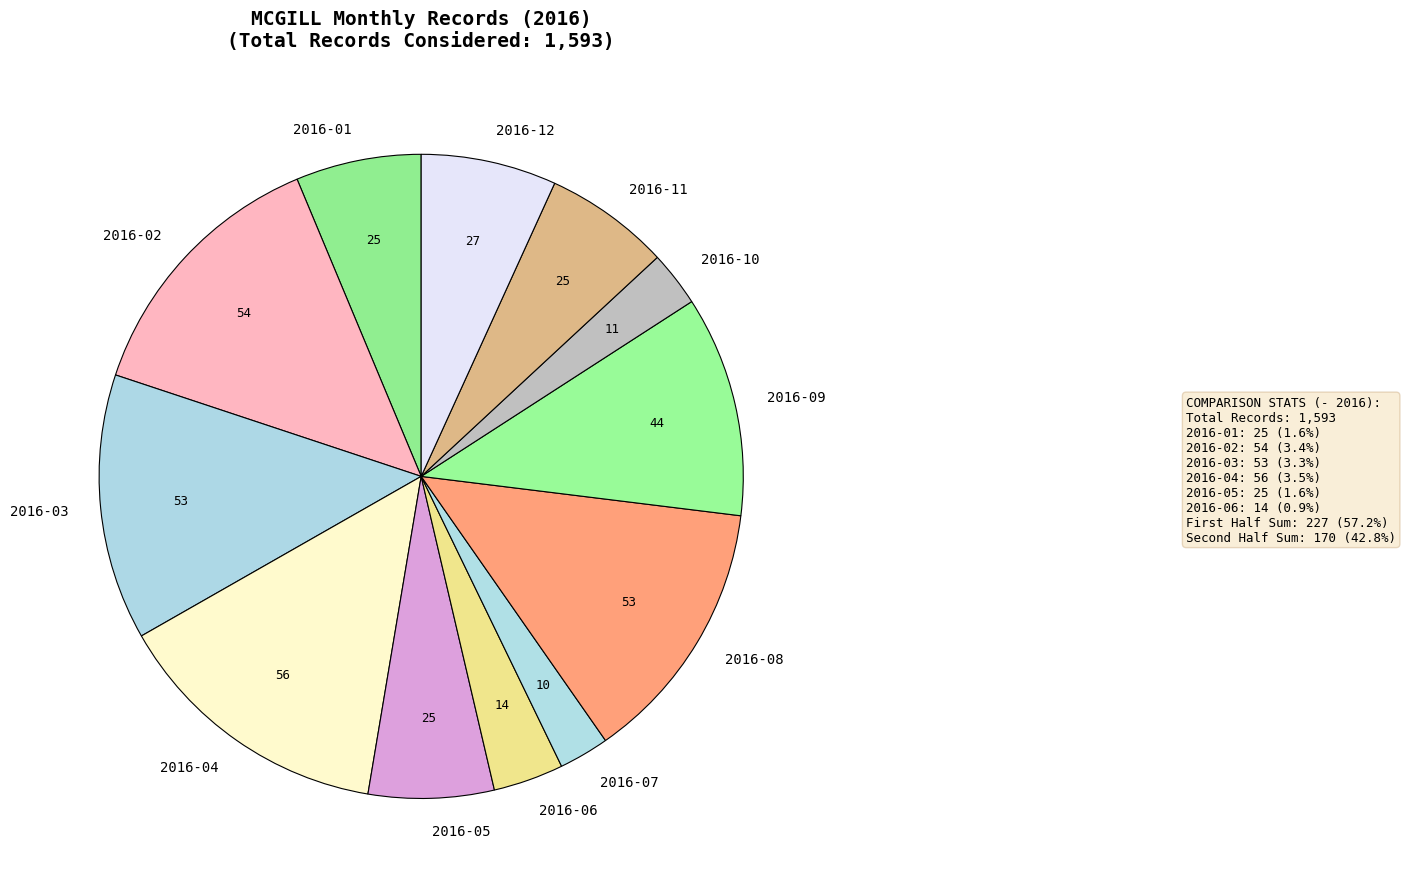

Does any single category account for the majority?

No